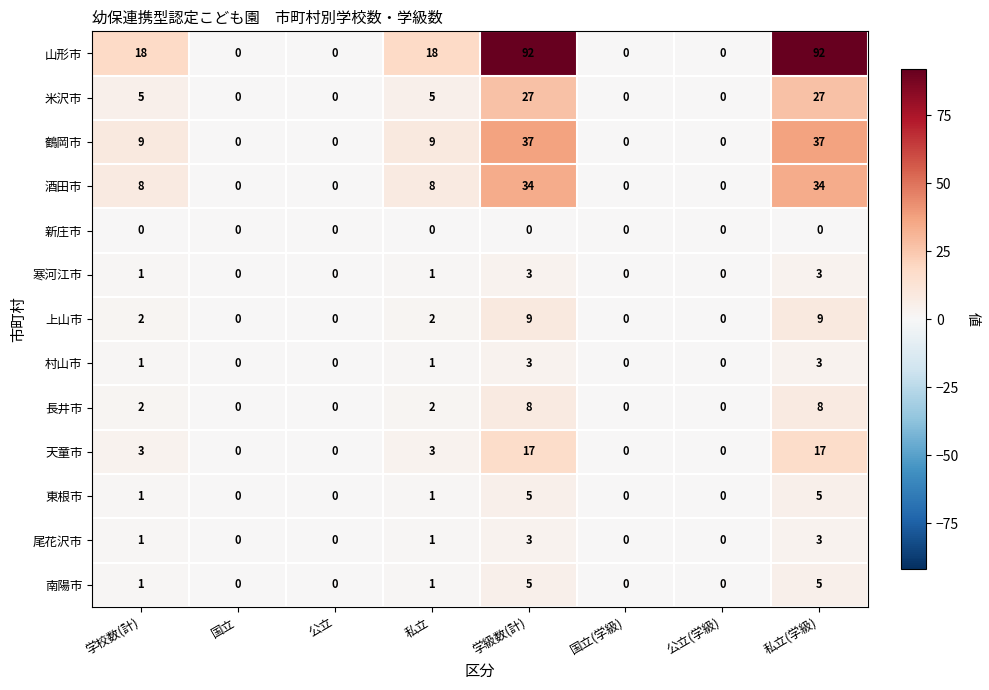

Is it true that 南陽市 equals -2 at 公立(学級)?

False